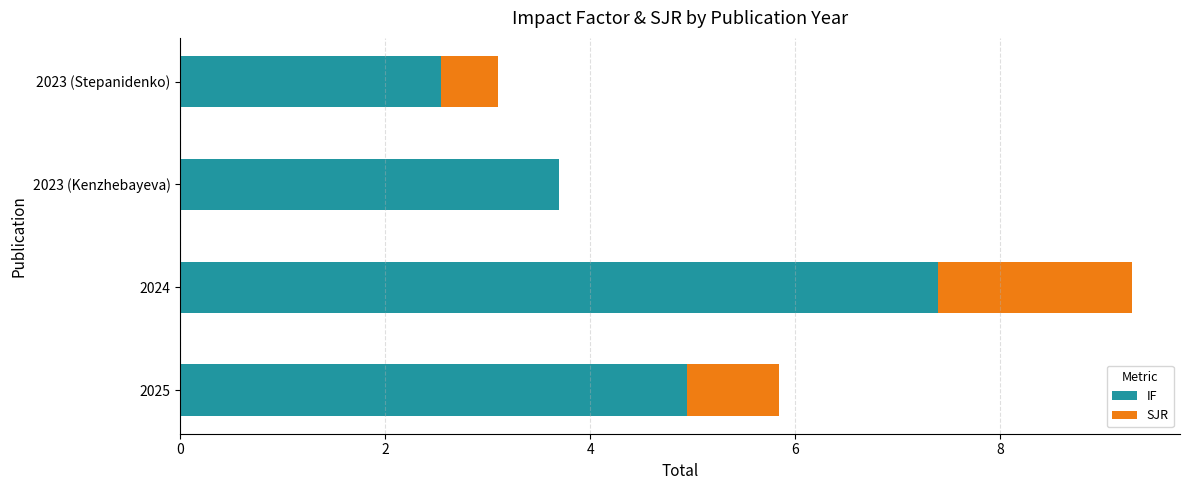

Which category has the highest value in the IF series?

2024